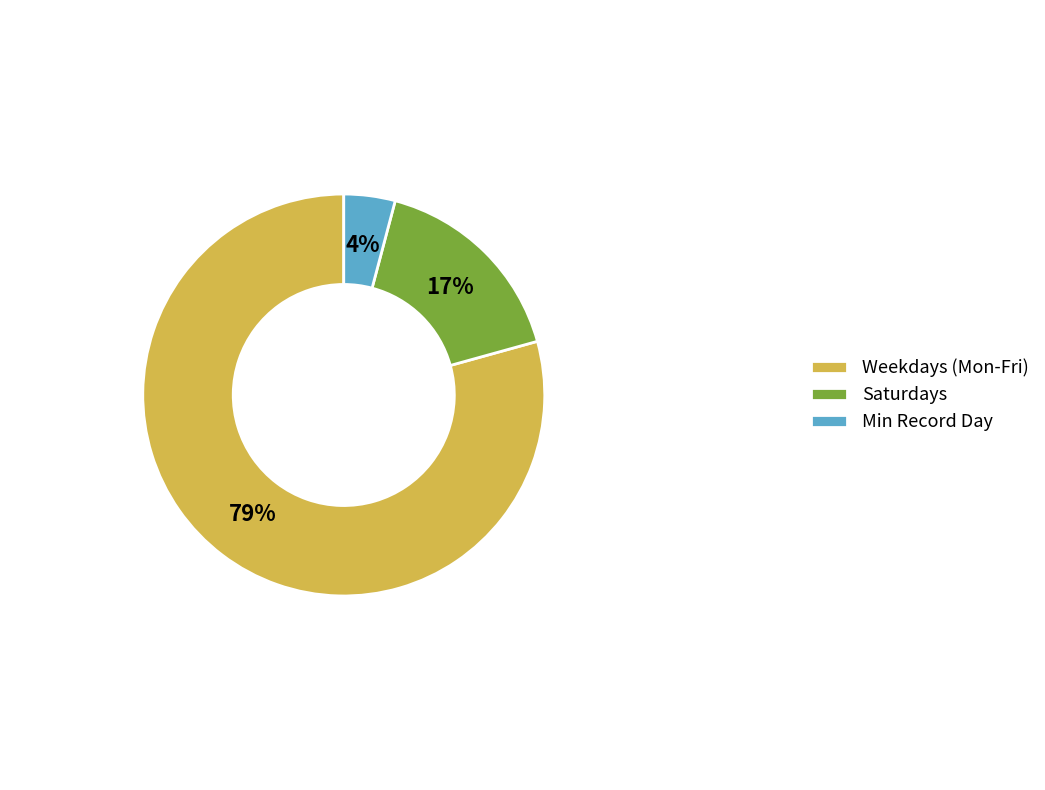

What is the largest slice in the pie chart?

Weekdays (Mon-Fri)